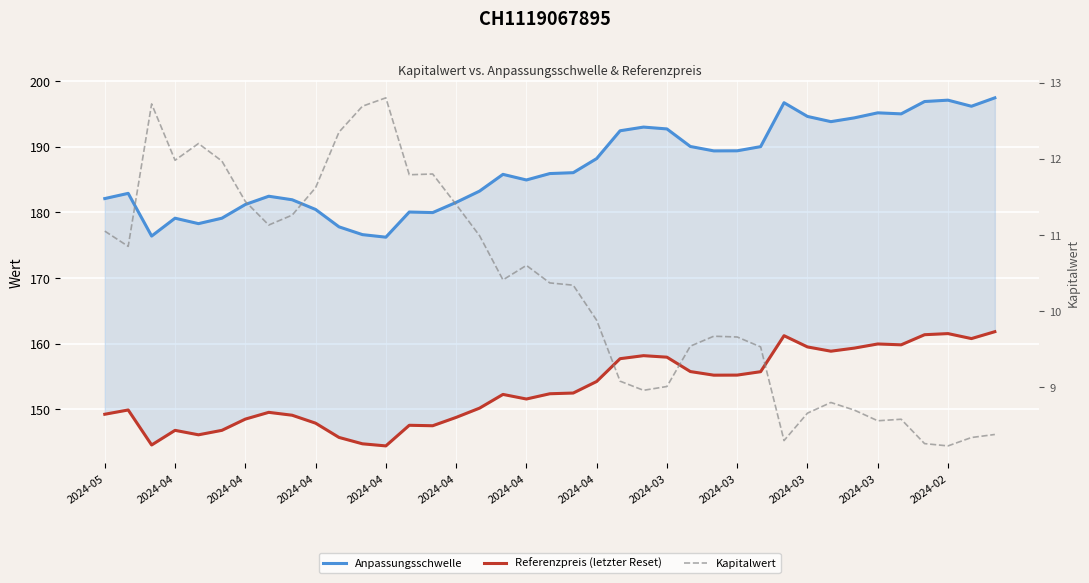

Is it true that Kapitalwert equals 9.7 at 27?

True